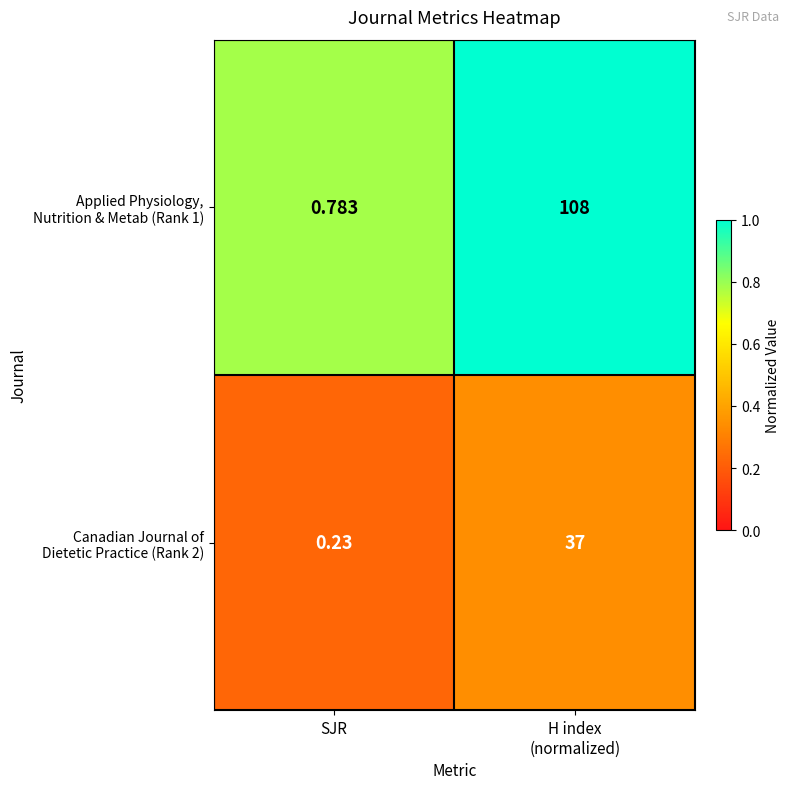

Which label corresponds to the smallest value in the chart?

SJR